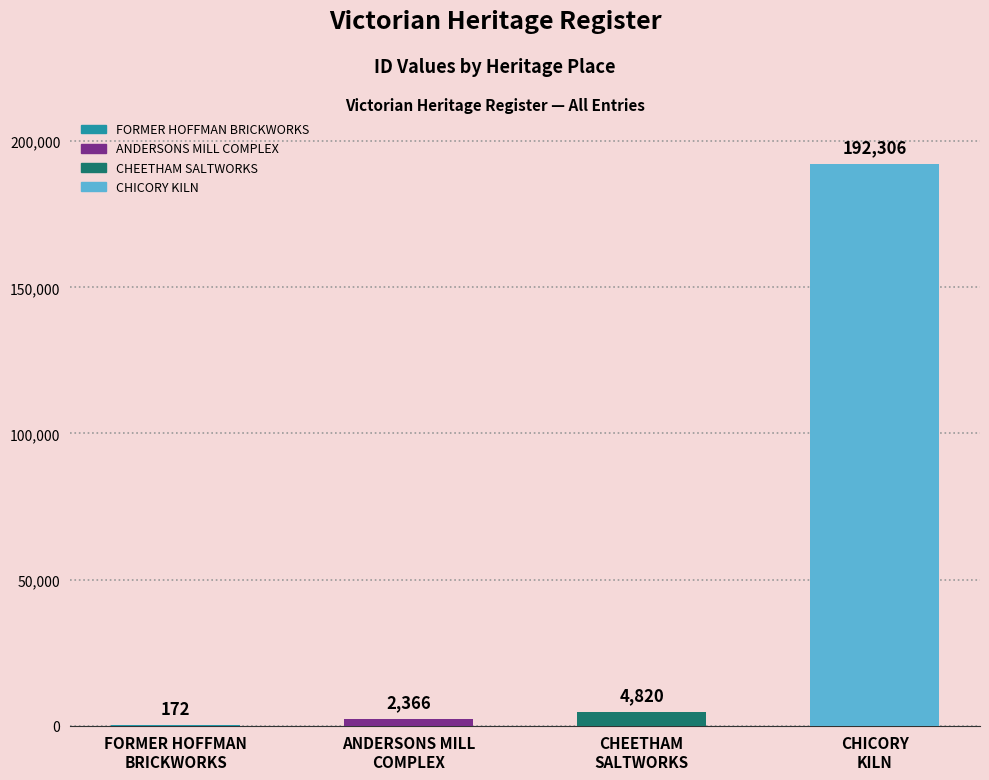

Reading left to right, extract all data points from this chart.

172	2366	4820	192306